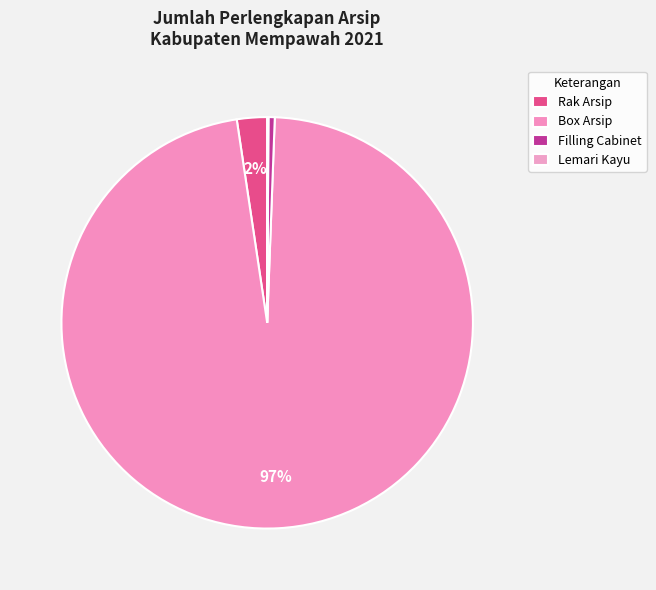

What is the smallest slice in the pie chart?

Lemari Kayu